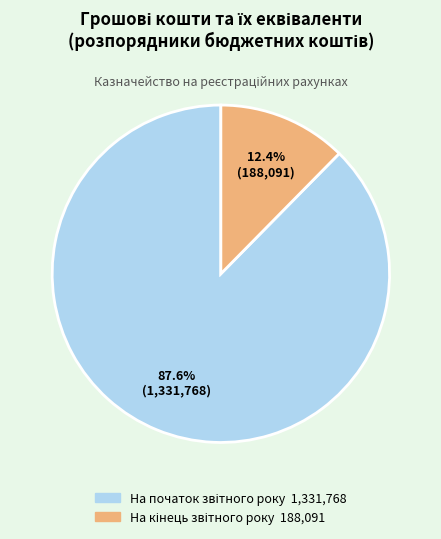

Does any single category account for the majority?

Yes